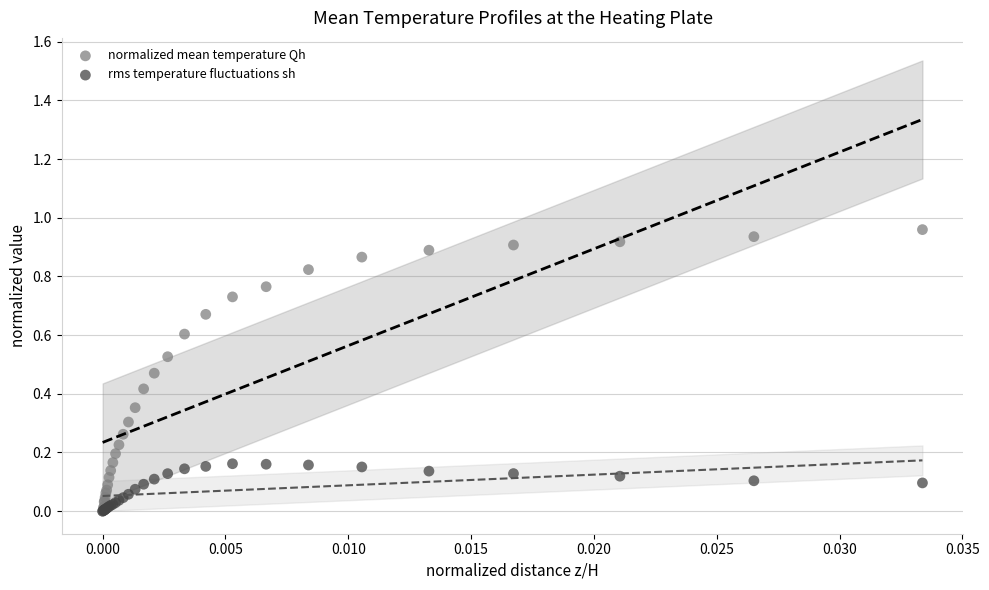

What are all the series names shown in the legend?

normalized mean temperature Qh, rms temperature fluctuations sh